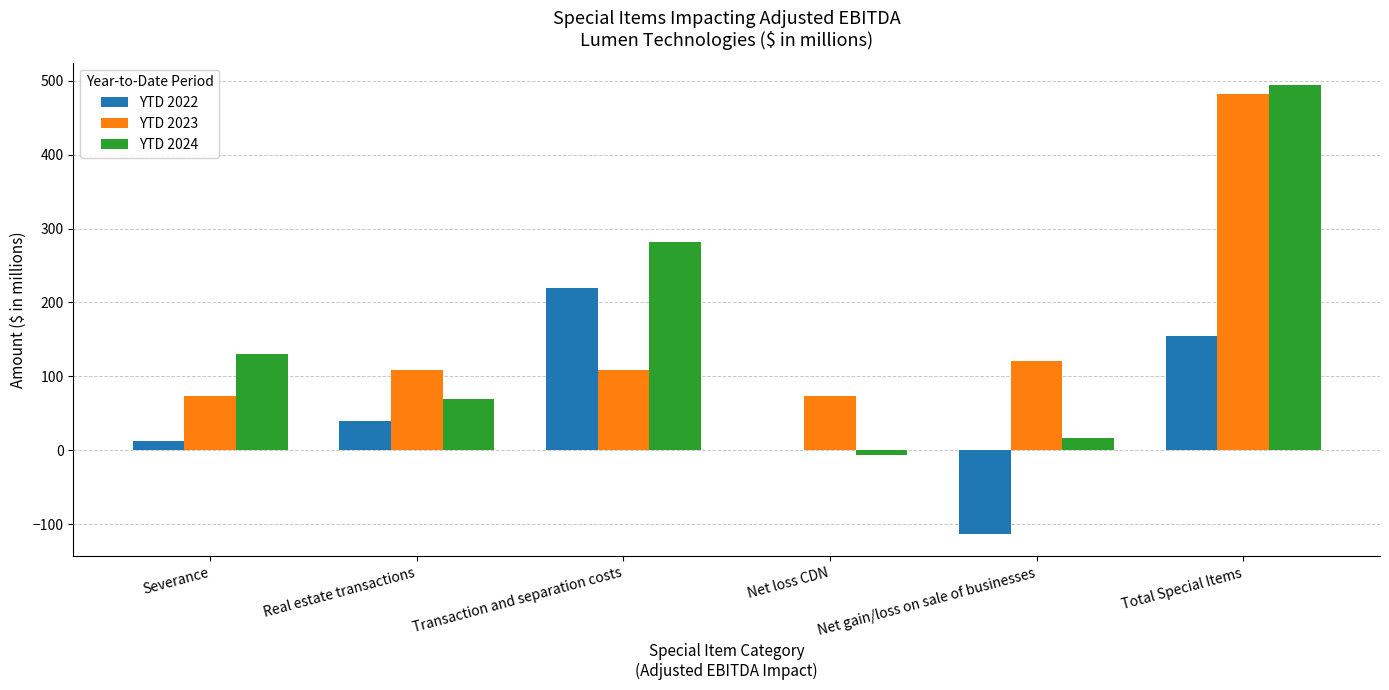

The YTD 2024 series shows 16 at Real estate transactions. True or false?

False